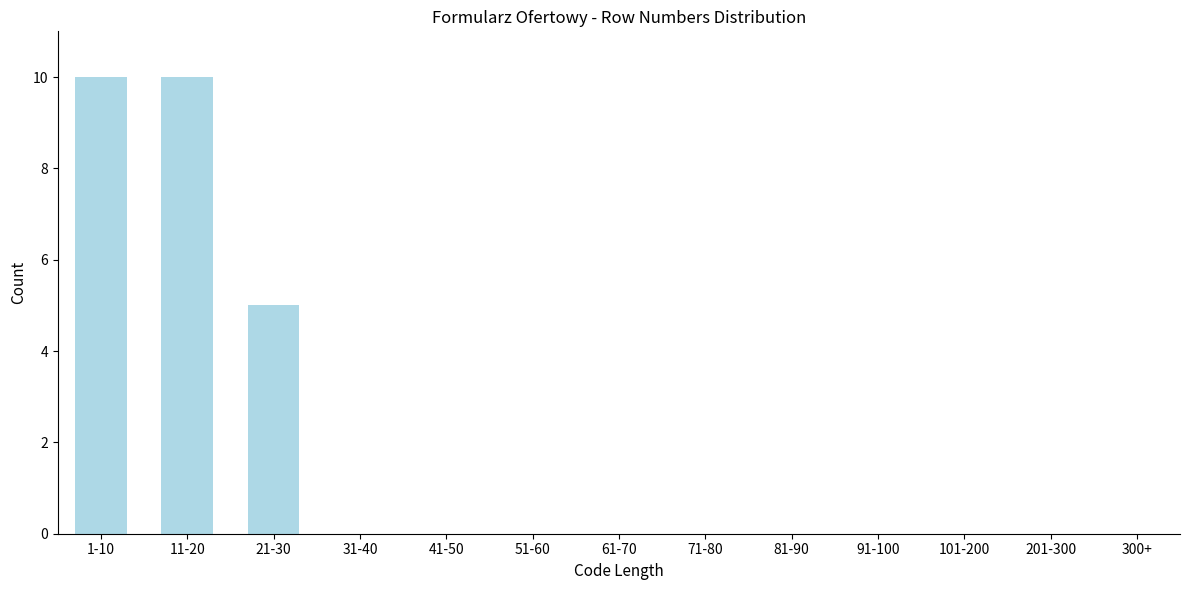

Reading left to right, what are all the values shown in this chart?

1-10=10	11-20=10	21-30=5	31-40=0	41-50=0	51-60=0	61-70=0	71-80=0	81-90=0	91-100=0	101-200=0	201-300=0	300+=0